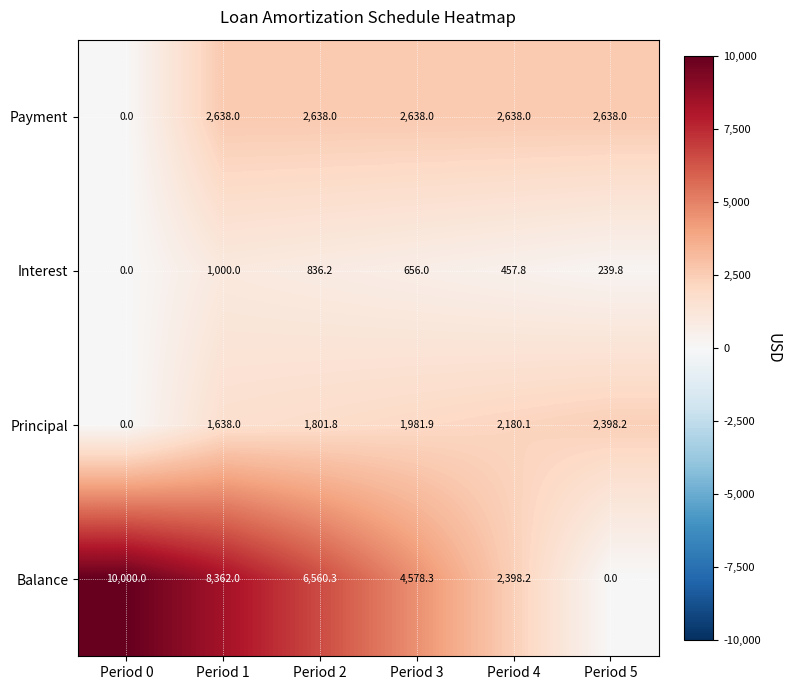

At how many categories does at least one series exceed 306?

6